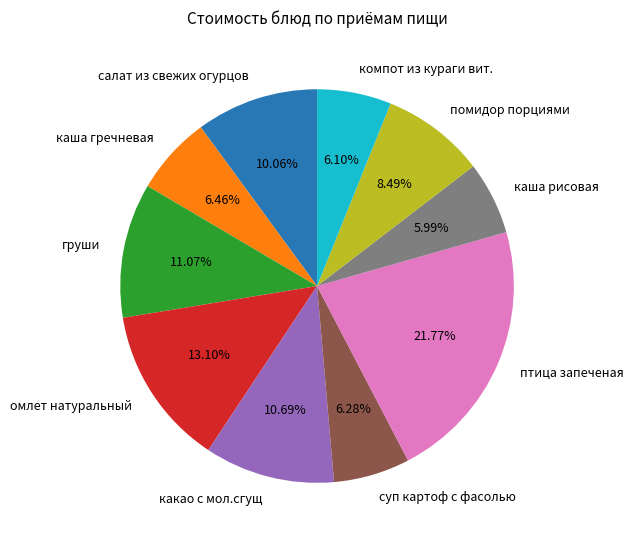

Combined, do груши and каша рисовая account for over 50%?

No